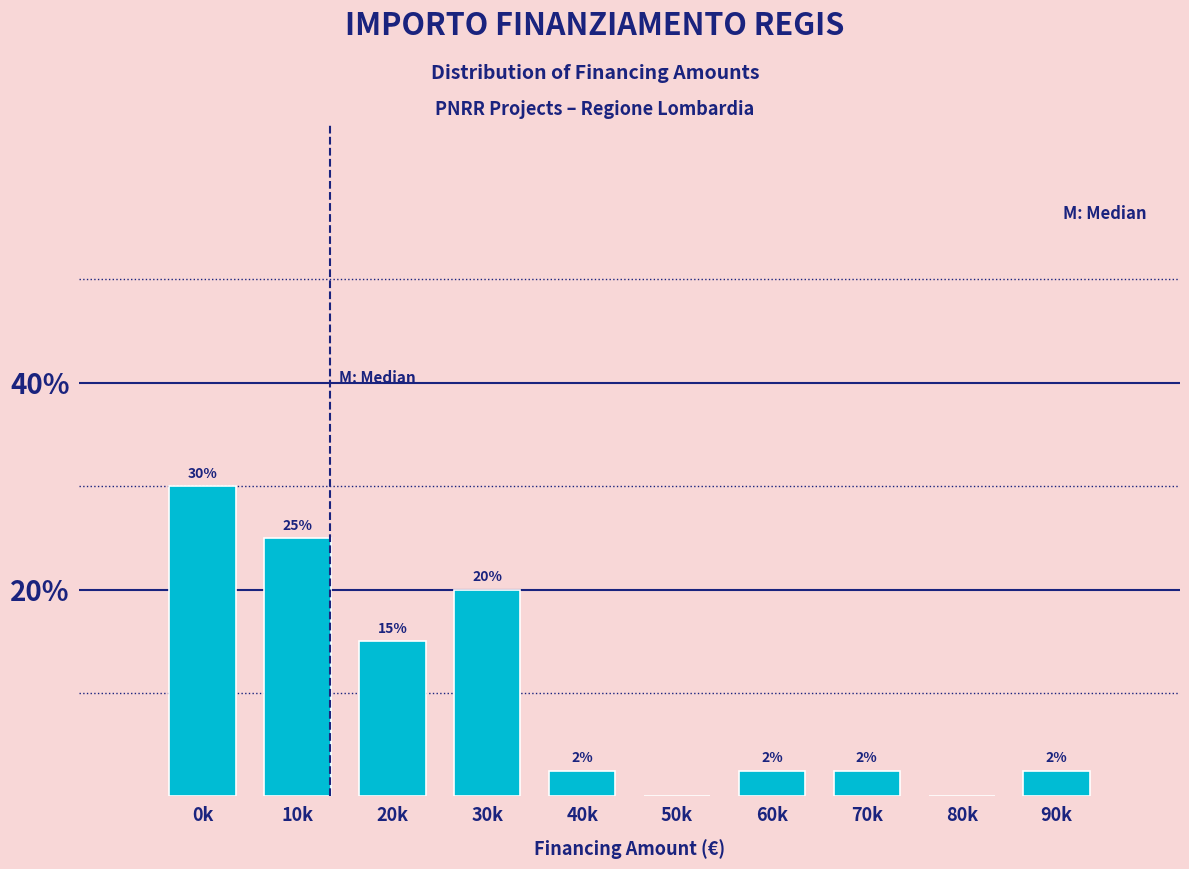

At which label is the value closest to 15?

20k